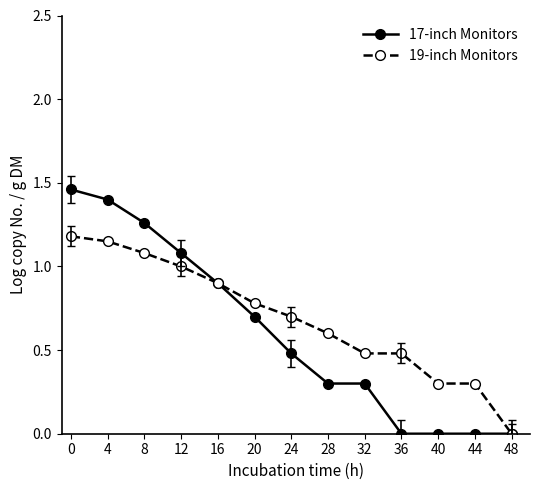

The value of 17-inch Monitors at 0 is 2.4. True or false?

False